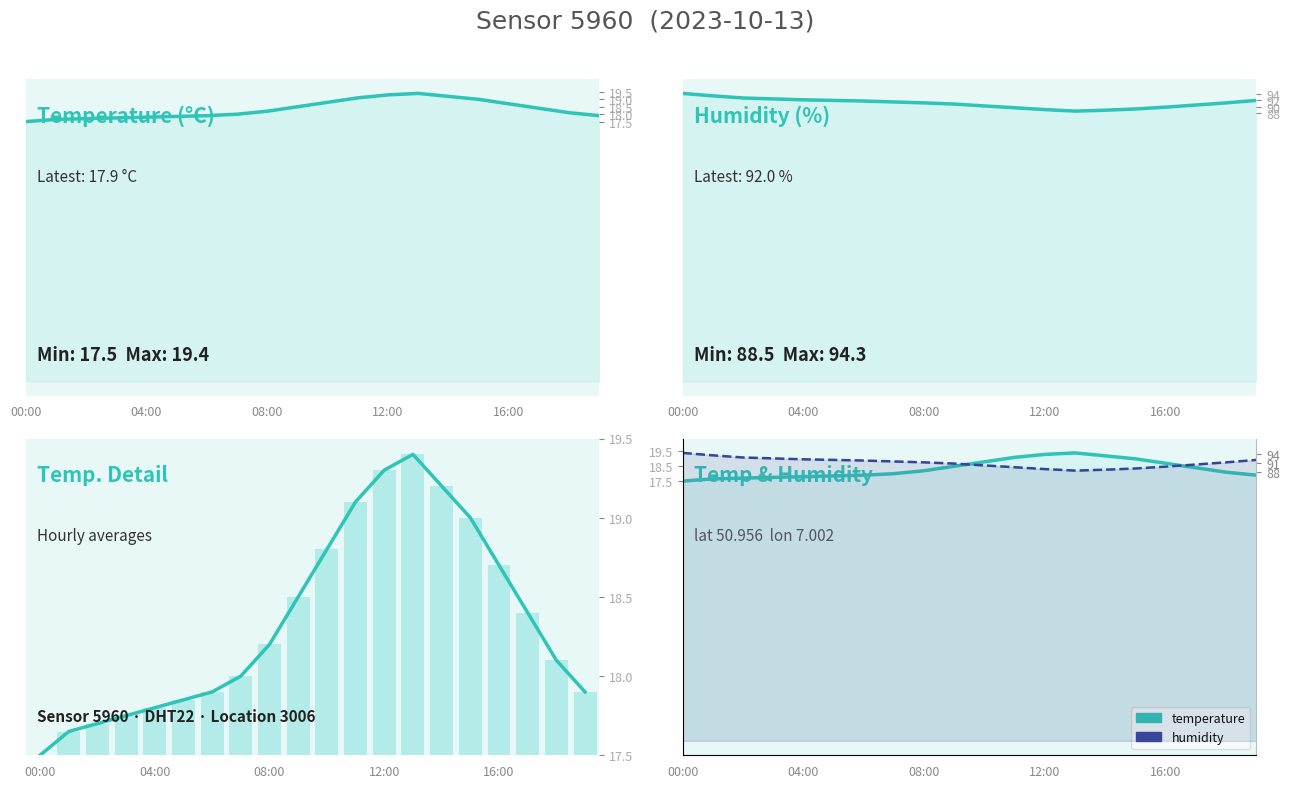

Is the value of humidity at 00:00 greater than the value of temperature_line at 08:00?

Yes